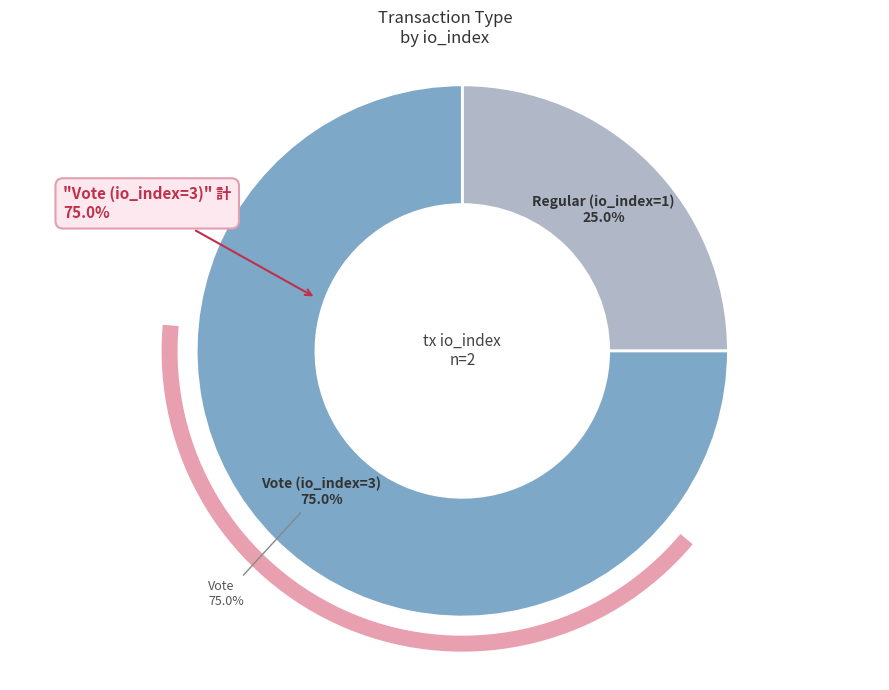

Combined, do Regular (io_index=1) and Vote (io_index=3) account for over 50%?

Yes